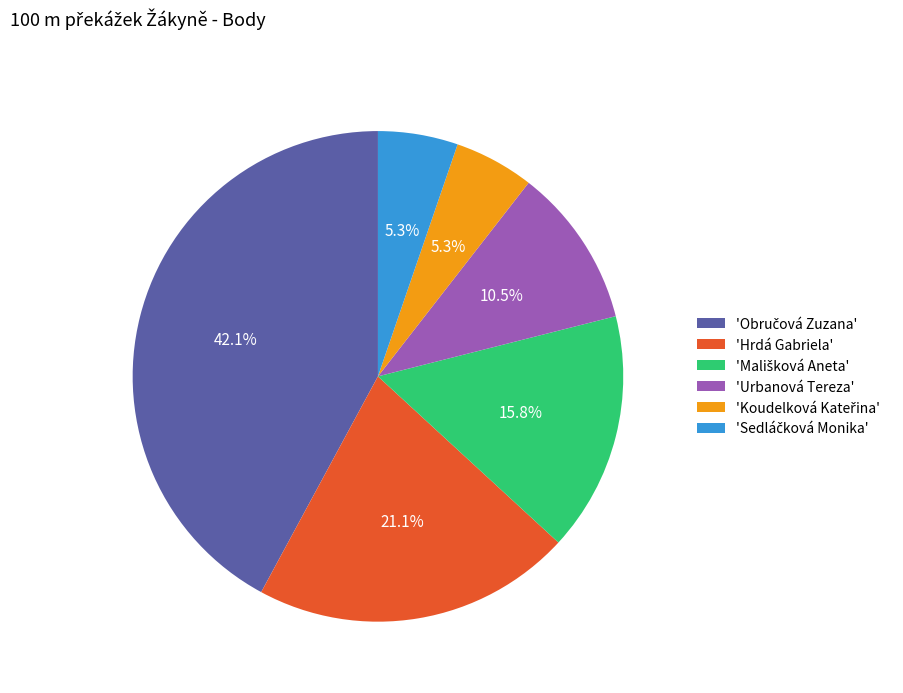

How much of the chart is everything except 'Hrdá Gabriela'?

78.9%